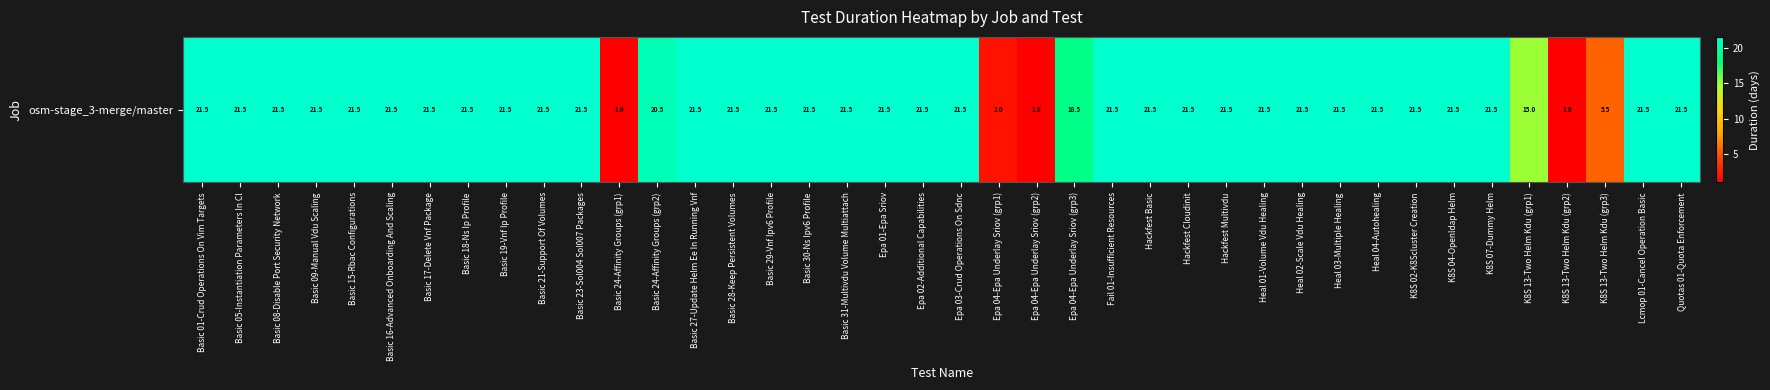

What is the minimum value shown in the chart?

1.0